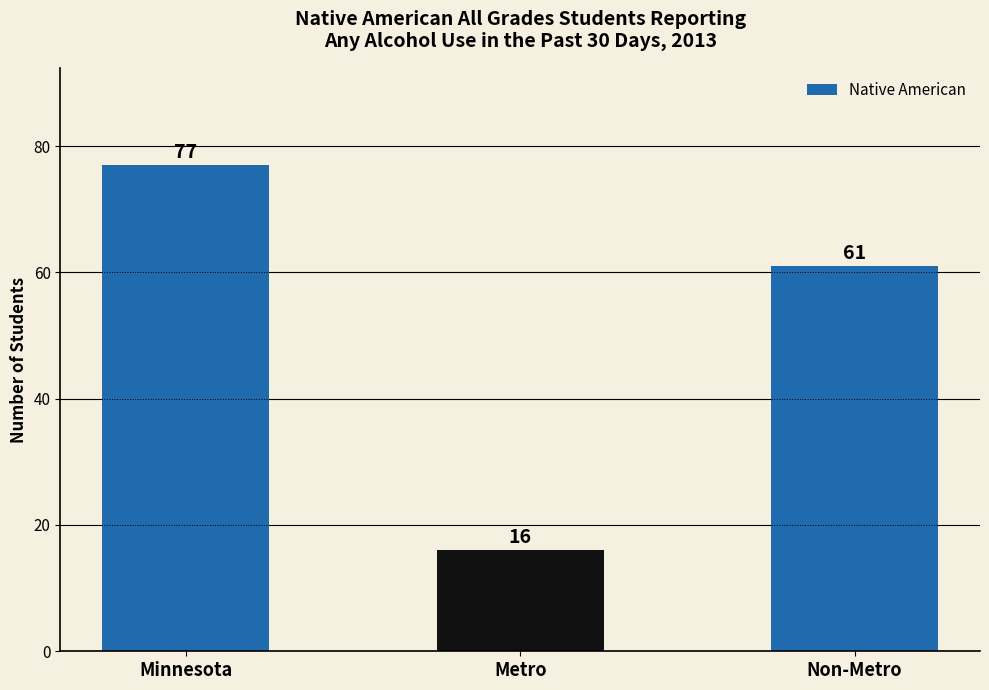

Where is the data nearest to the value 46?

Non-Metro